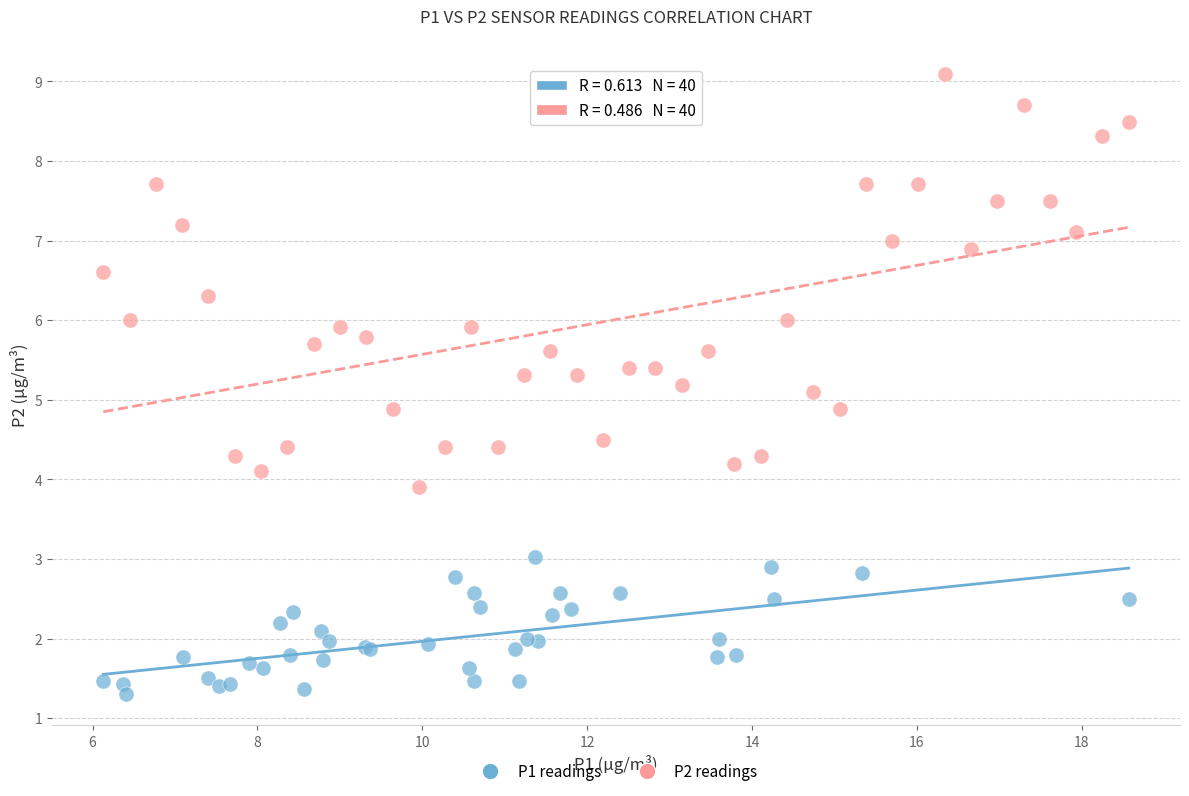

Which series reaches the maximum Y coordinate?

P2 readings